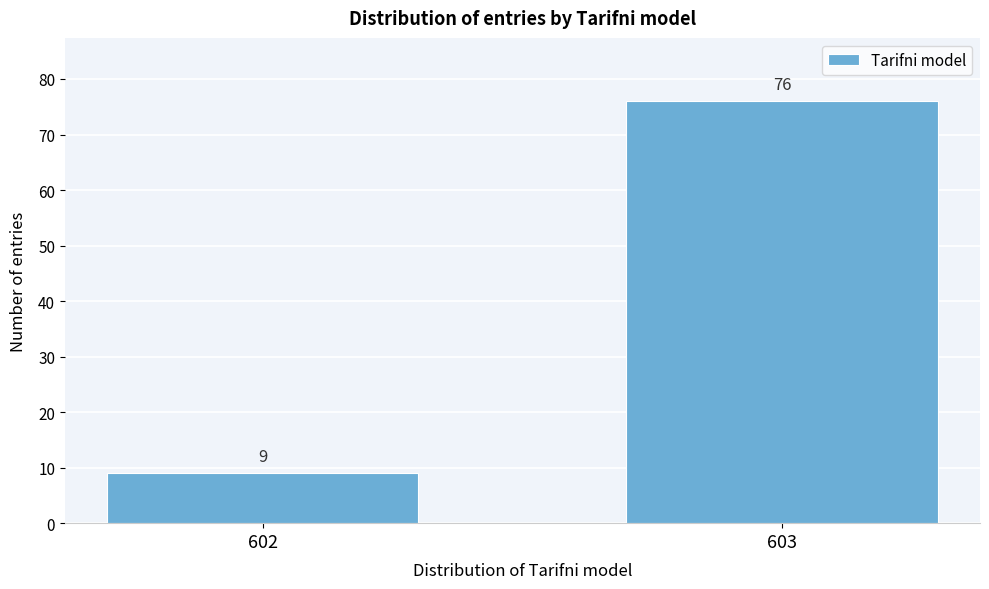

Reading right to left, list all the values displayed in this chart.

76	9